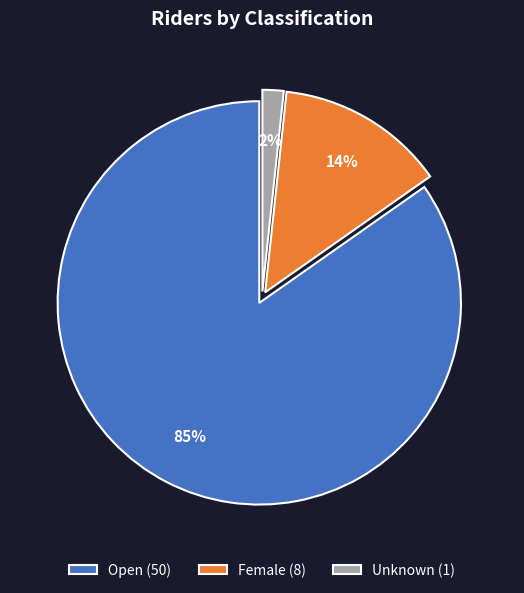

To the nearest percent, what is the average slice percentage?

33%